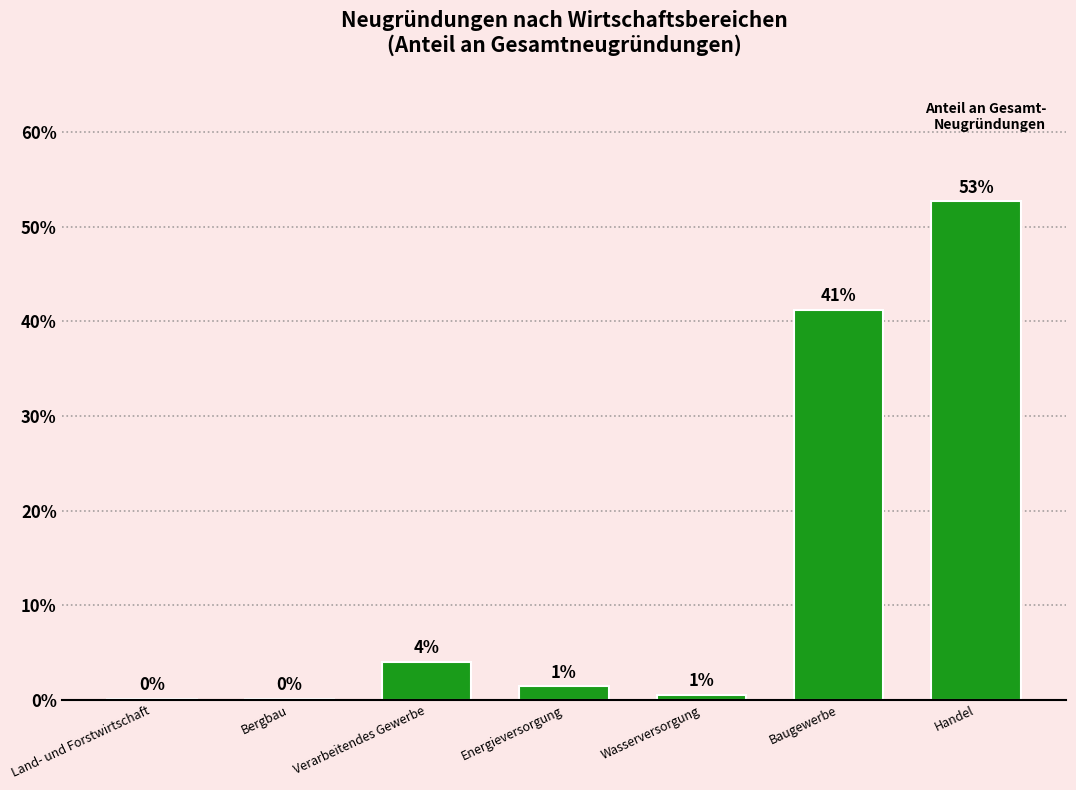

Reading left to right, what are all the values shown in this chart?

0.1	0.1	4.0	1.4	0.5	41.2	52.7